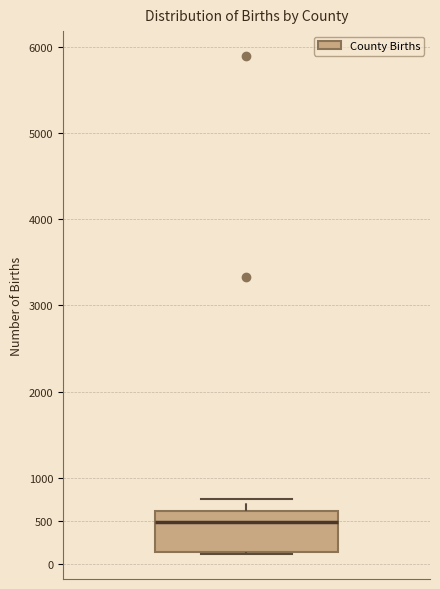

Read this box plot against the y-axis: the position of the median line, the range covered by the box, and the ends of both whiskers. The values are not printed on the chart, so give them approximately, as read against the axis.

median 500, box 150 to 600, whiskers 100 to 750